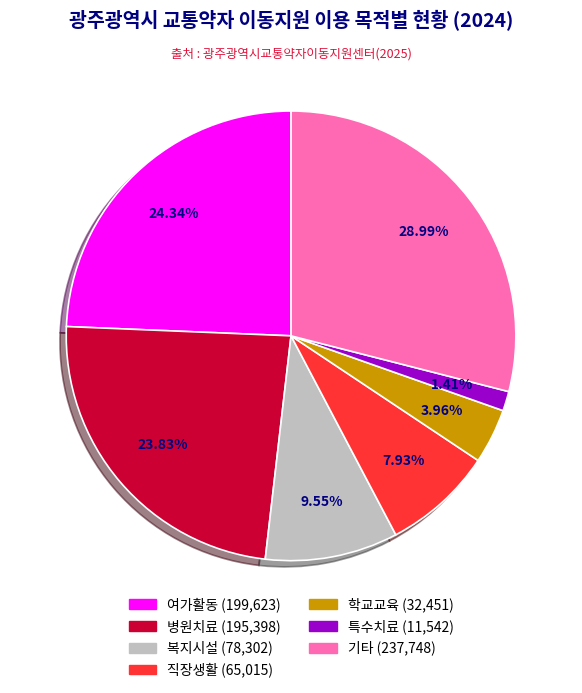

Which has a higher value, 병원치료 or 직장생활?

병원치료